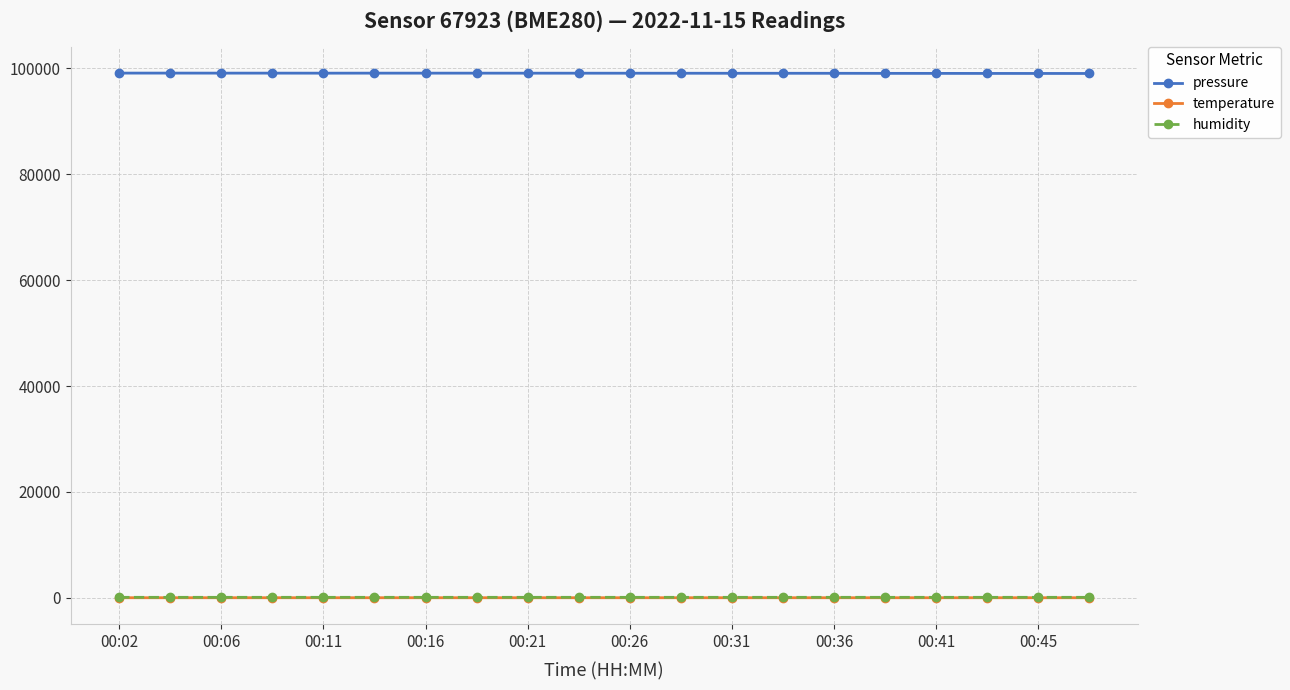

True or false: humidity has more than 1 points higher than both neighbors.

True